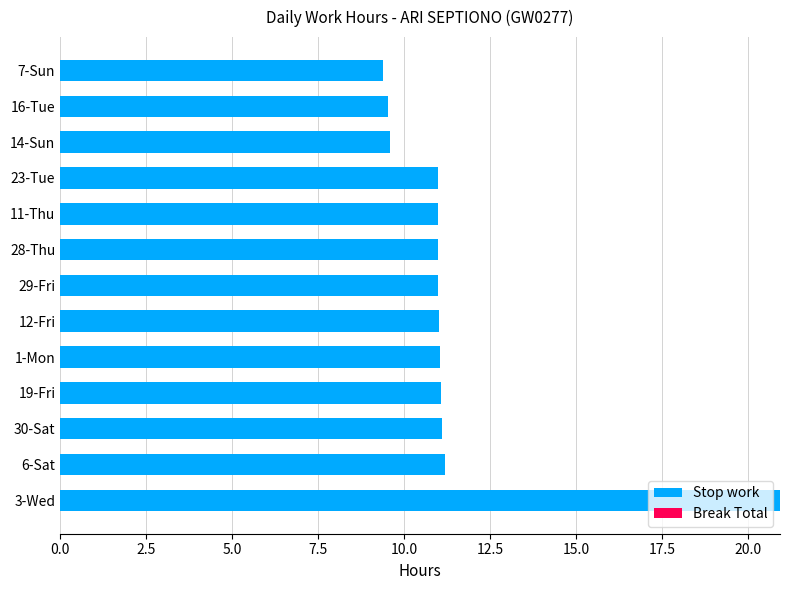

Approximately how many times larger is the value at 23-Tue compared to 6-Sat?

1.0